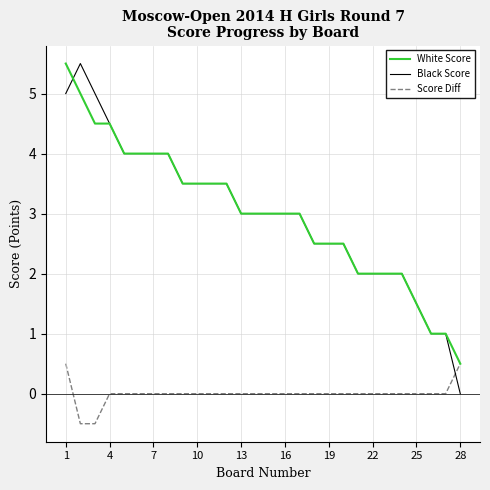

What is the minimum value shown in the chart?

-0.5